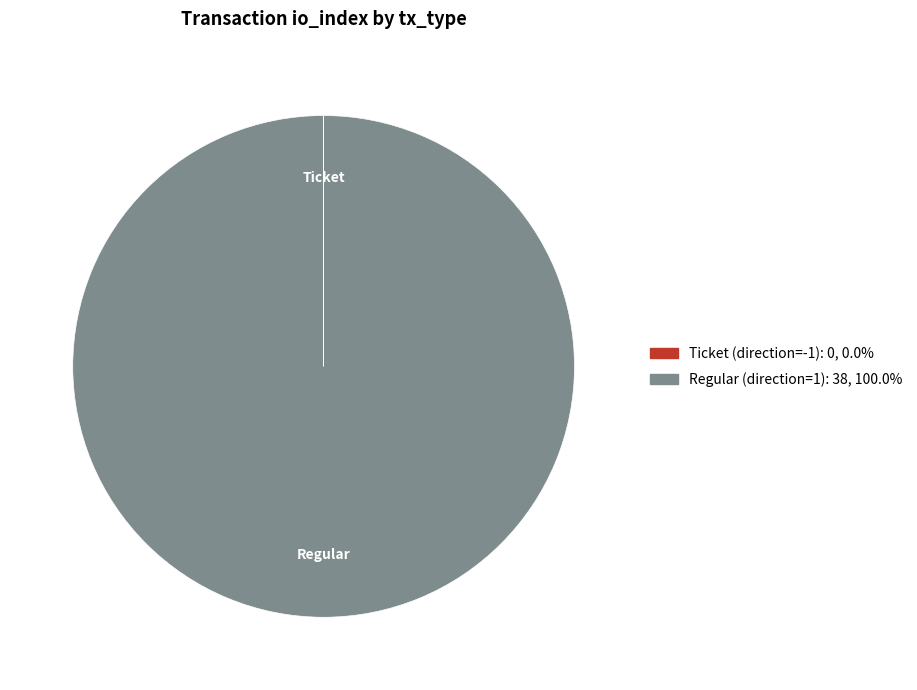

Which slice represents more than half of the pie?

Regular (direction=1)